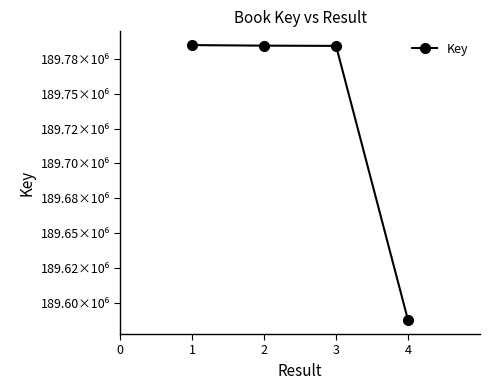

Is this an area chart (filled region under the line)?

No